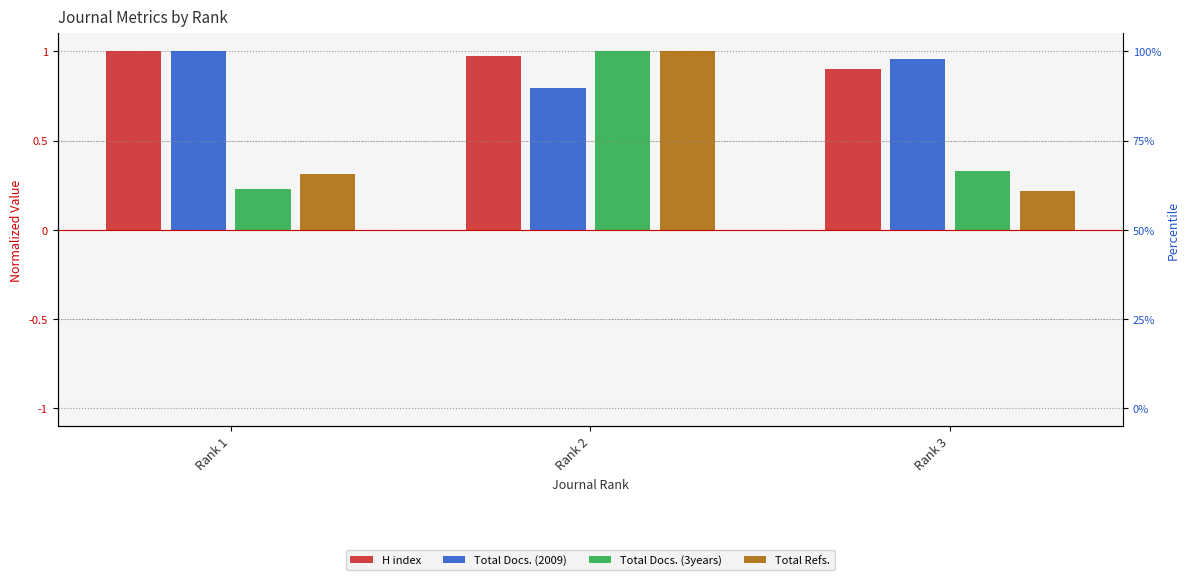

Rank the series by their maximum value, from highest to lowest.

H index, Total Docs. (2009), Total Docs. (3years), Total Refs.